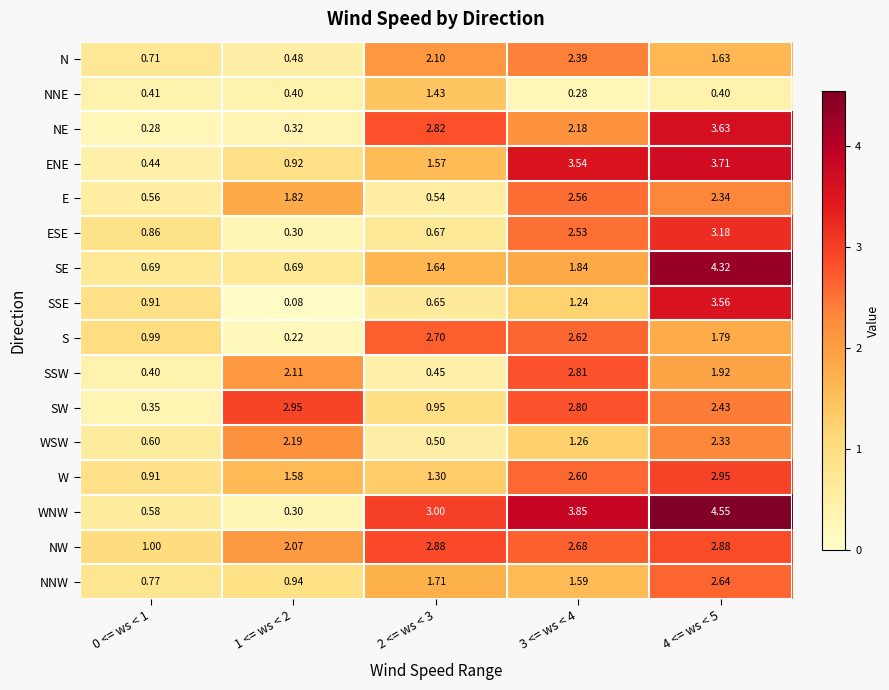

At which category is the sum across all series the highest?

4 <= ws < 5